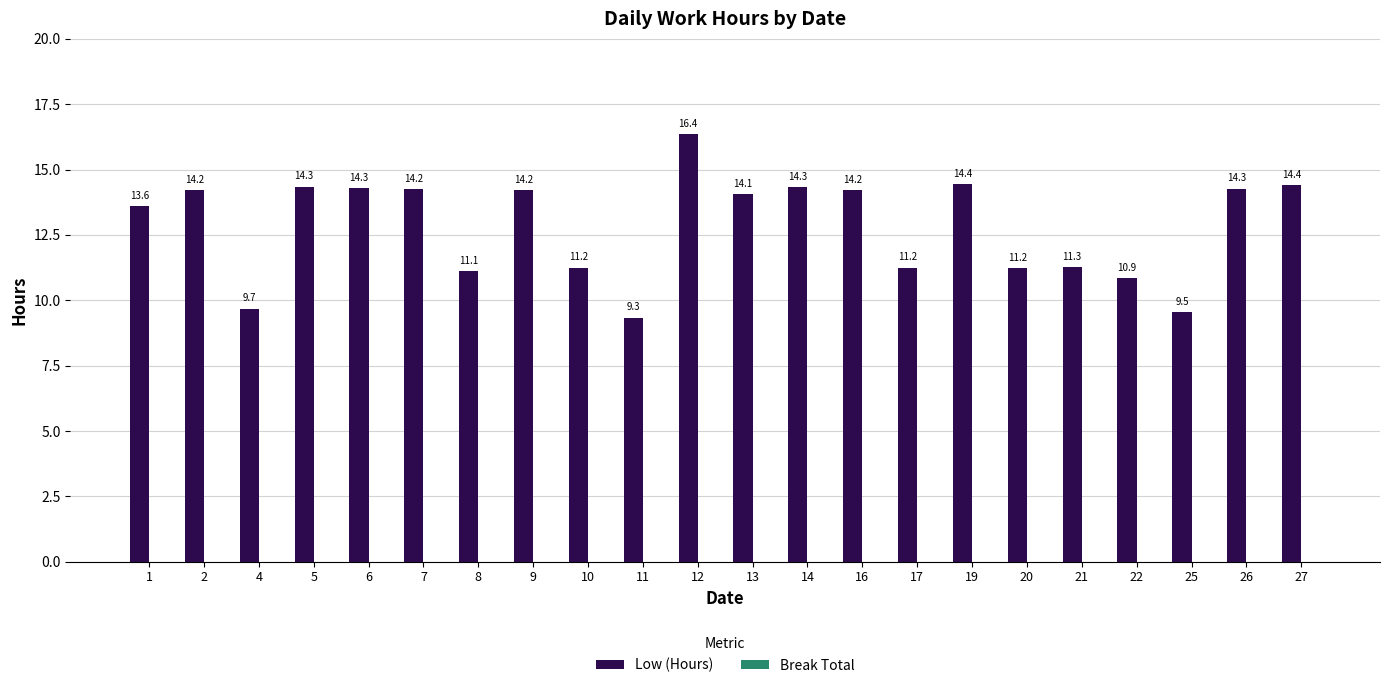

How many data points are less than 14?

10